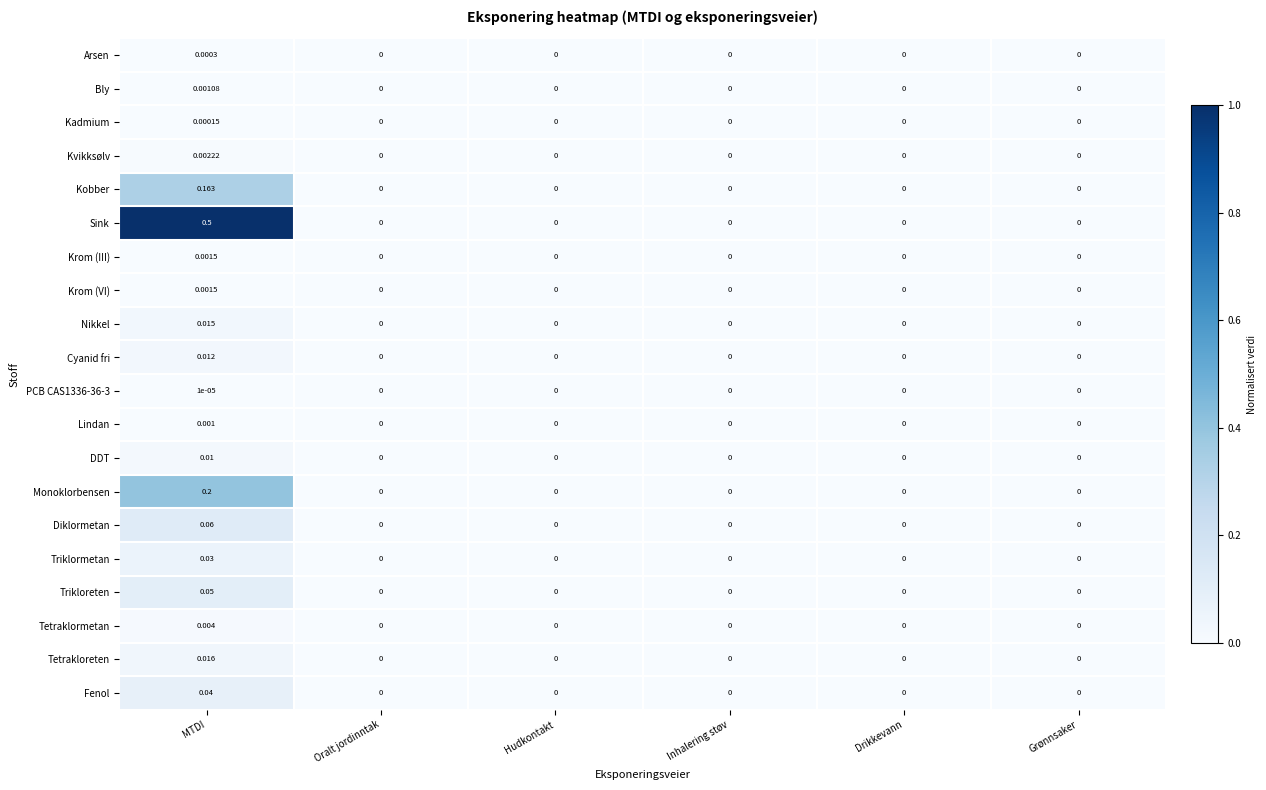

At which category is the sum across all series the highest?

MTDI